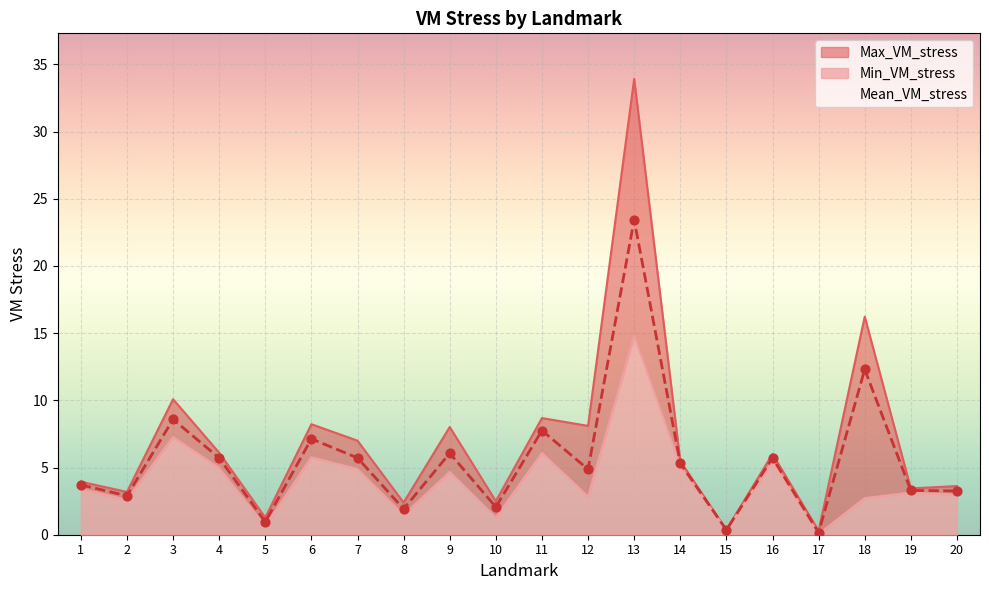

At which category is the sum across all series the highest?

13